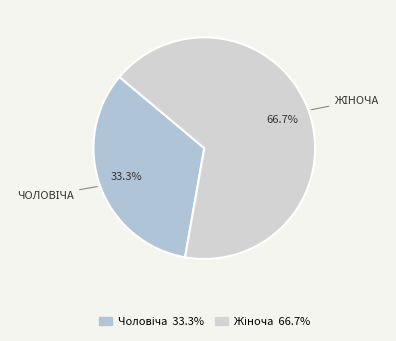

To the nearest percent, what portion does Жіноча represent?

67%